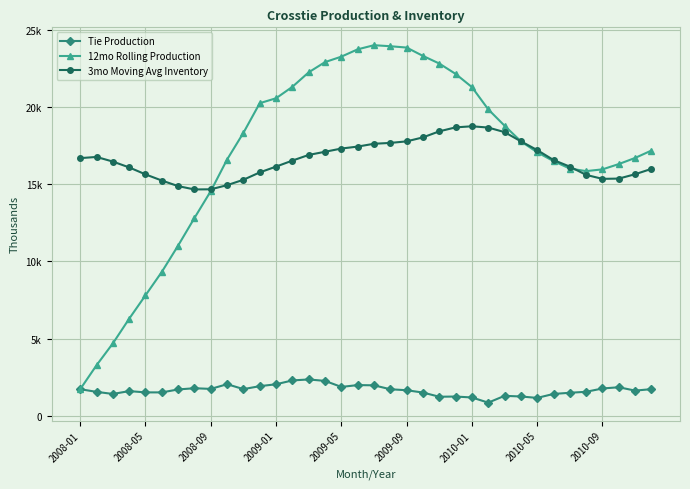

At which category is the sum across all series the highest?

18